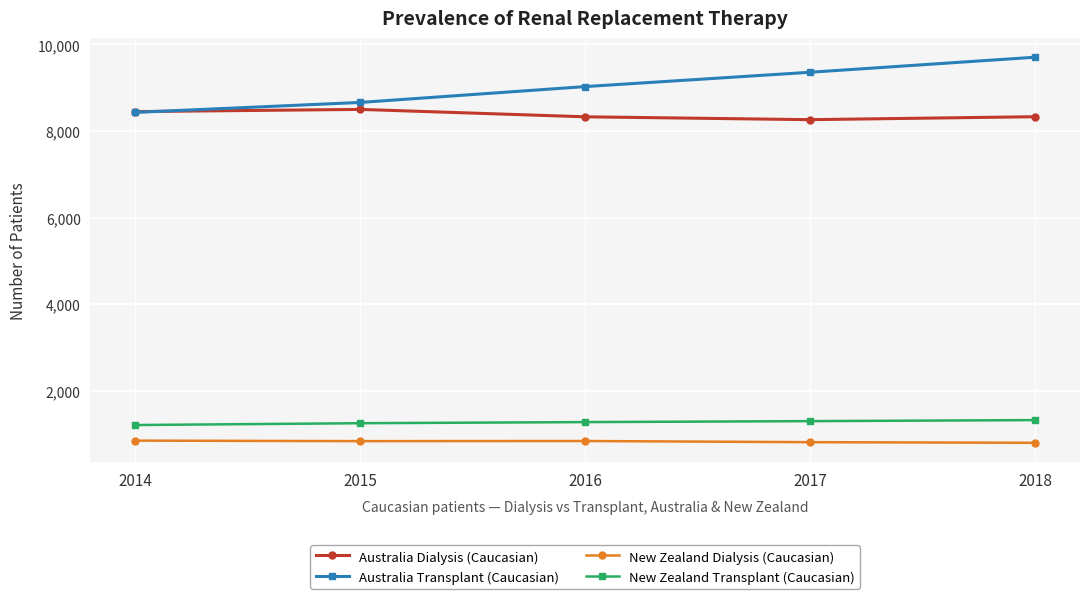

What is the sum of all Australia Transplant (Caucasian) values?

45172